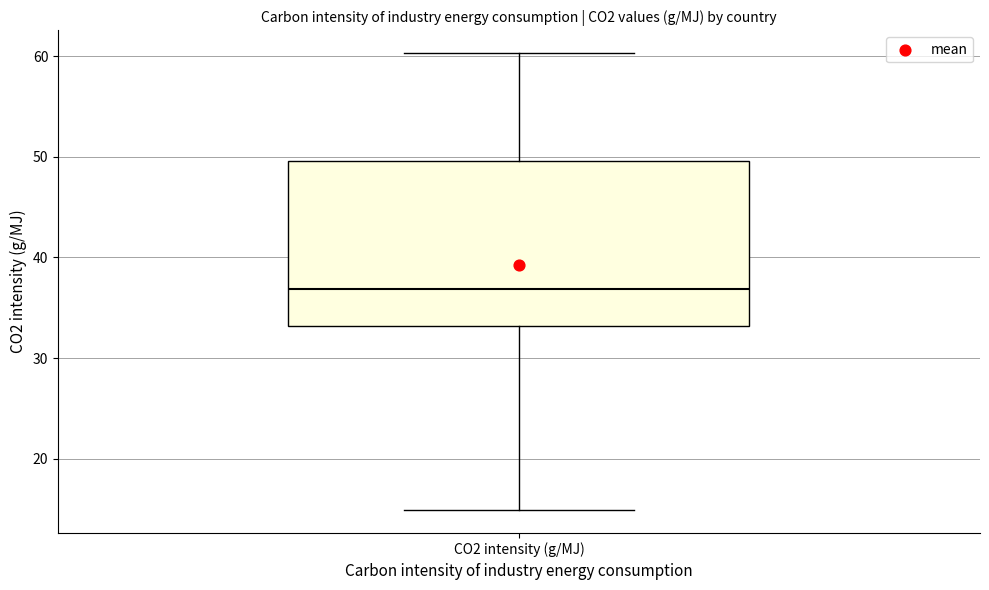

Read this box plot against the y-axis: the position of the median line, the range covered by the box, and the ends of both whiskers. The values are not printed on the chart, so give them approximately, as read against the axis.

median 37, box 33 to 50, whiskers 15 to 60